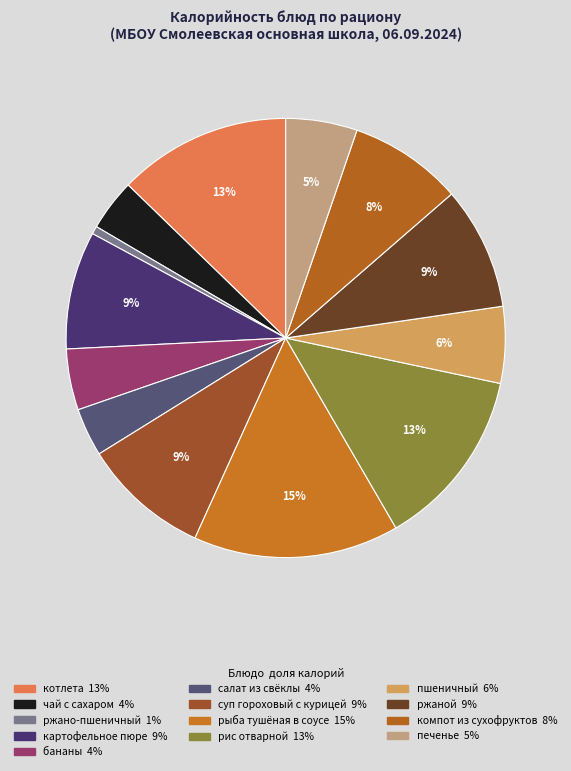

What is the change in value from ржано-пшеничный to картофельное пюре?

+127.8